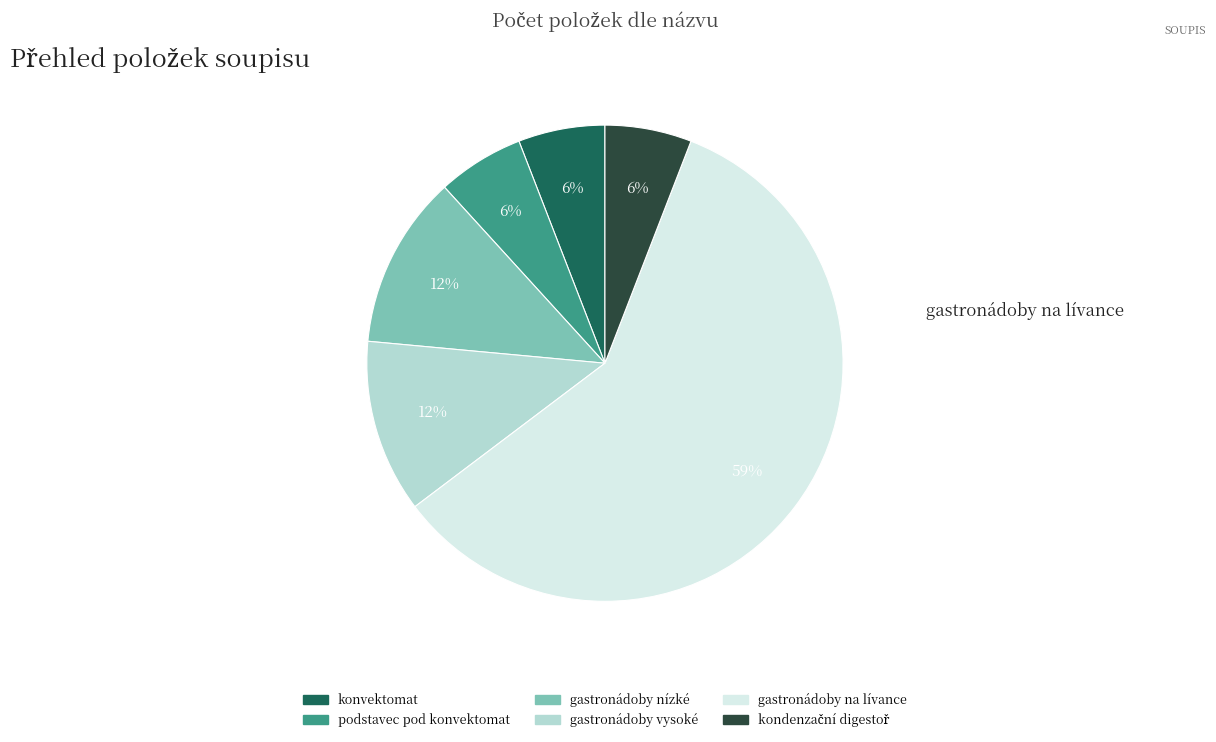

Is gastronádoby na lívance the majority of the pie?

Yes